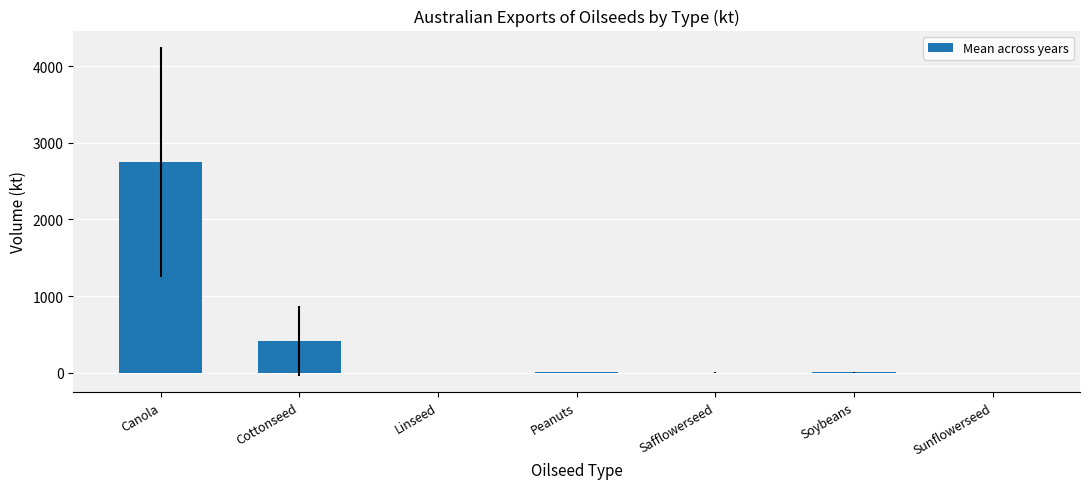

Which label corresponds to the largest value in the chart?

Canola